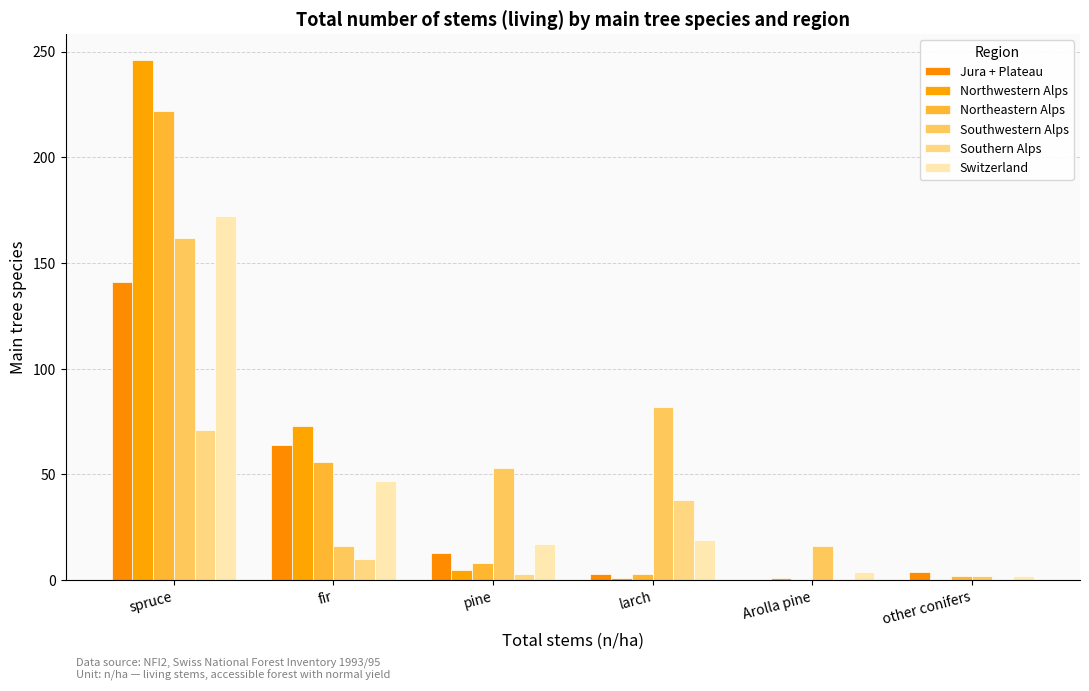

The Southwestern Alps series shows 16 at fir. True or false?

True